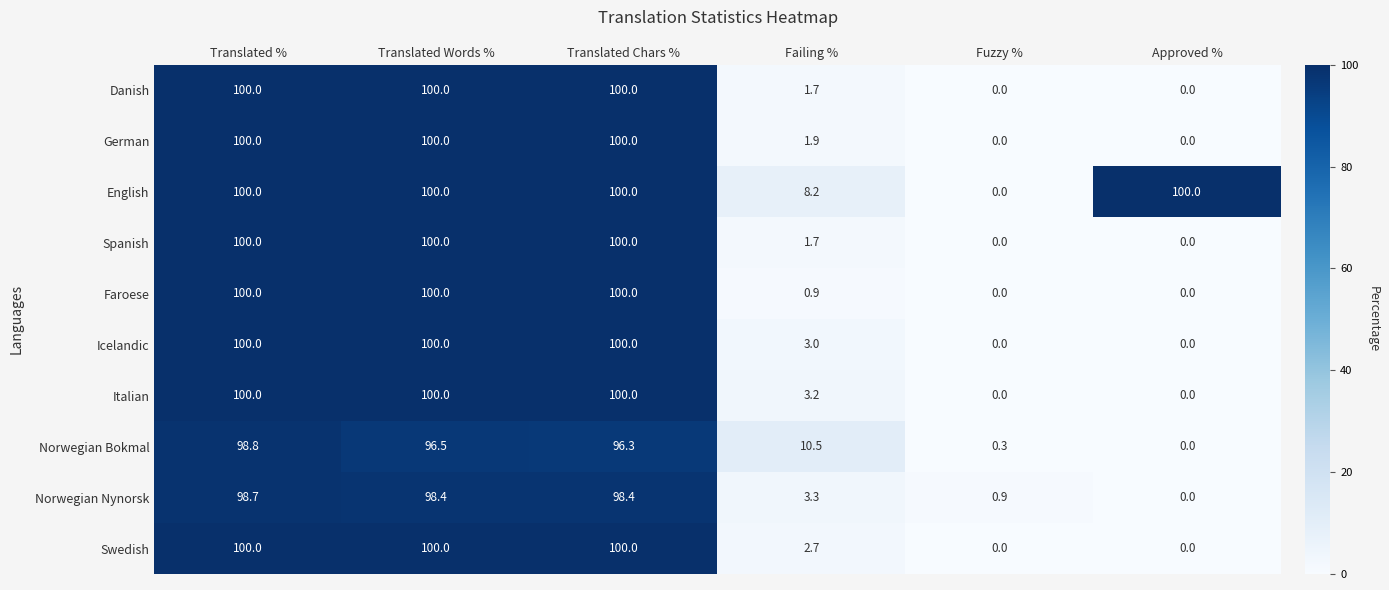

At which category is the sum across all series the highest?

Translated %